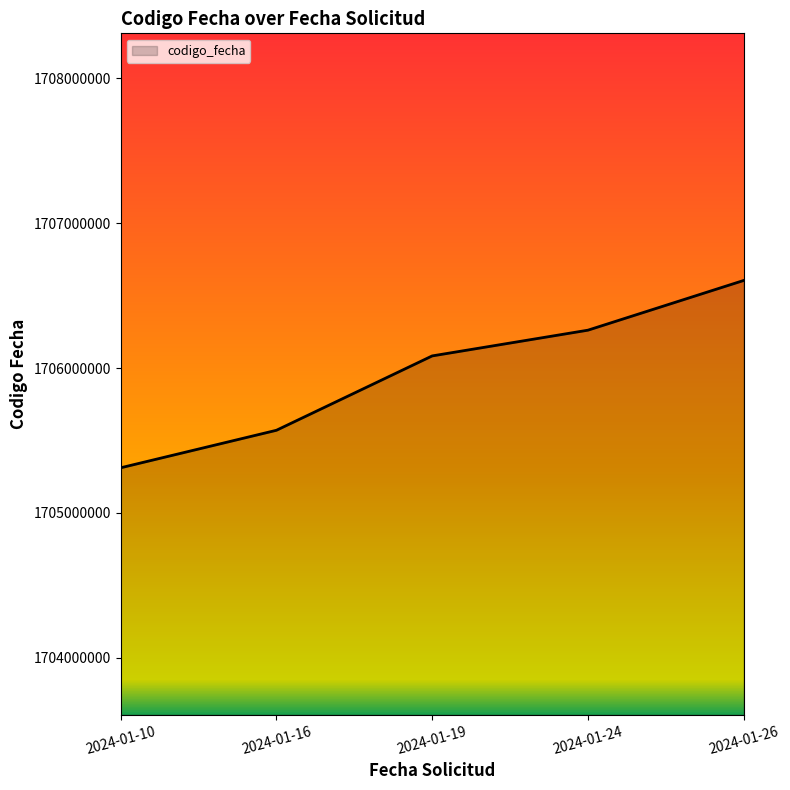

What is the change in value from 2024-01-10 to 2024-01-19?

+772626